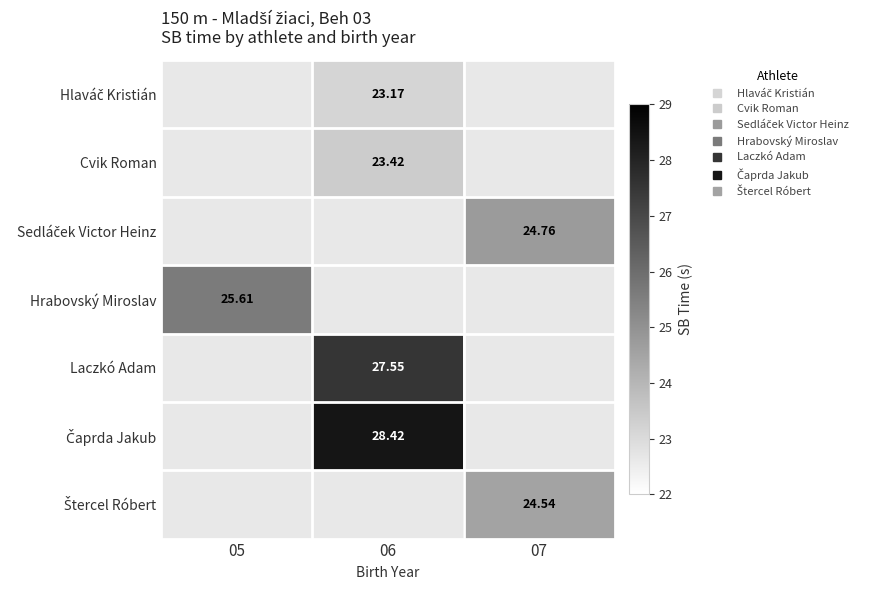

What is the sum of all Čaprda Jakub values?

28.4